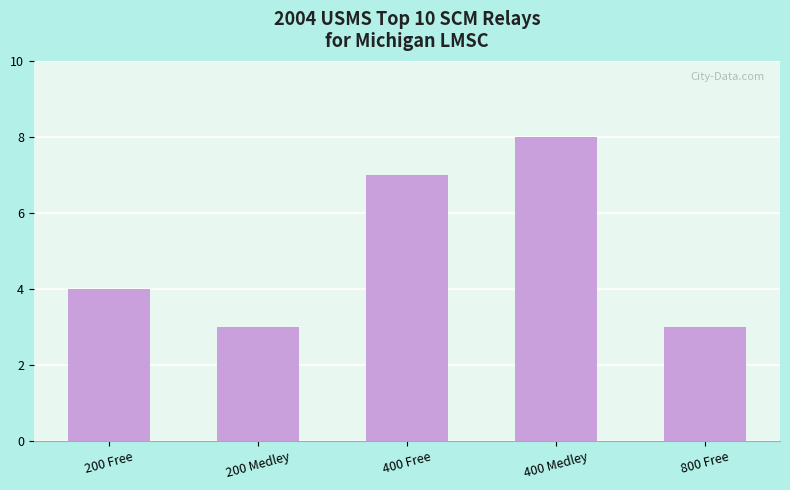

Reading left to right, list all the values displayed in this chart.

4	3	7	8	3